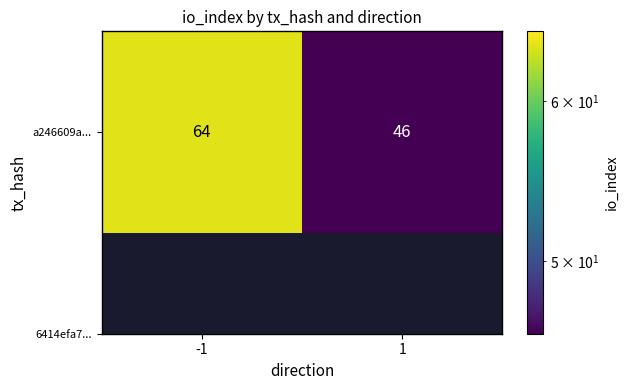

Between 1 and -1, which is larger?

-1